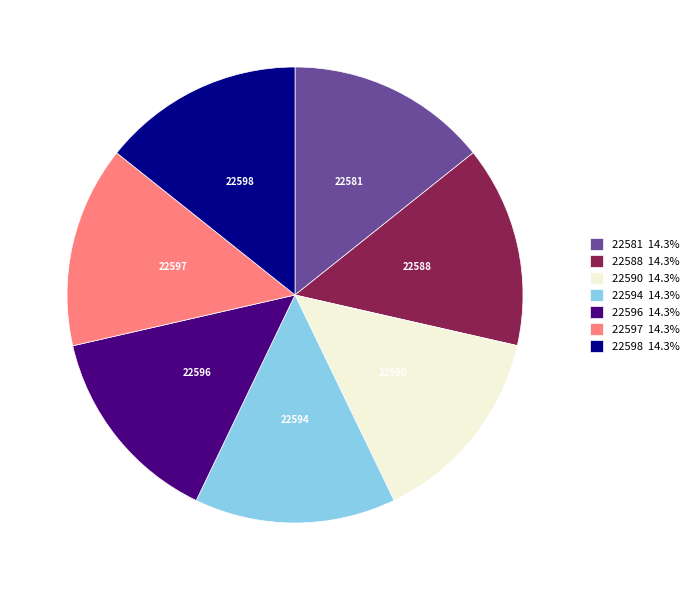

Does any single category account for the majority?

No